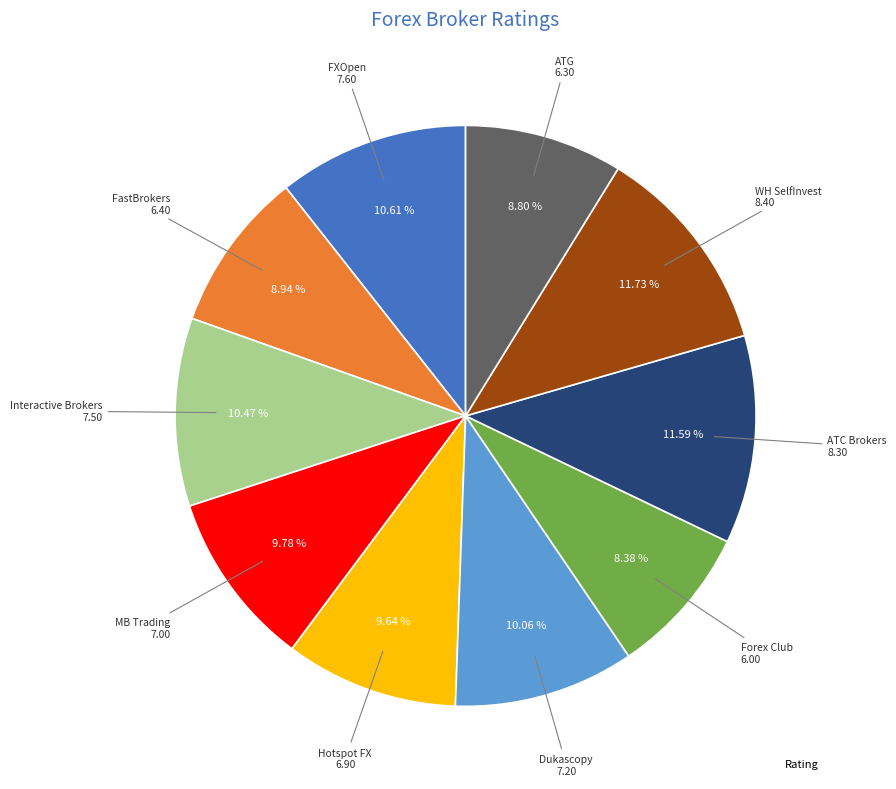

How many slices are in this pie chart?

10